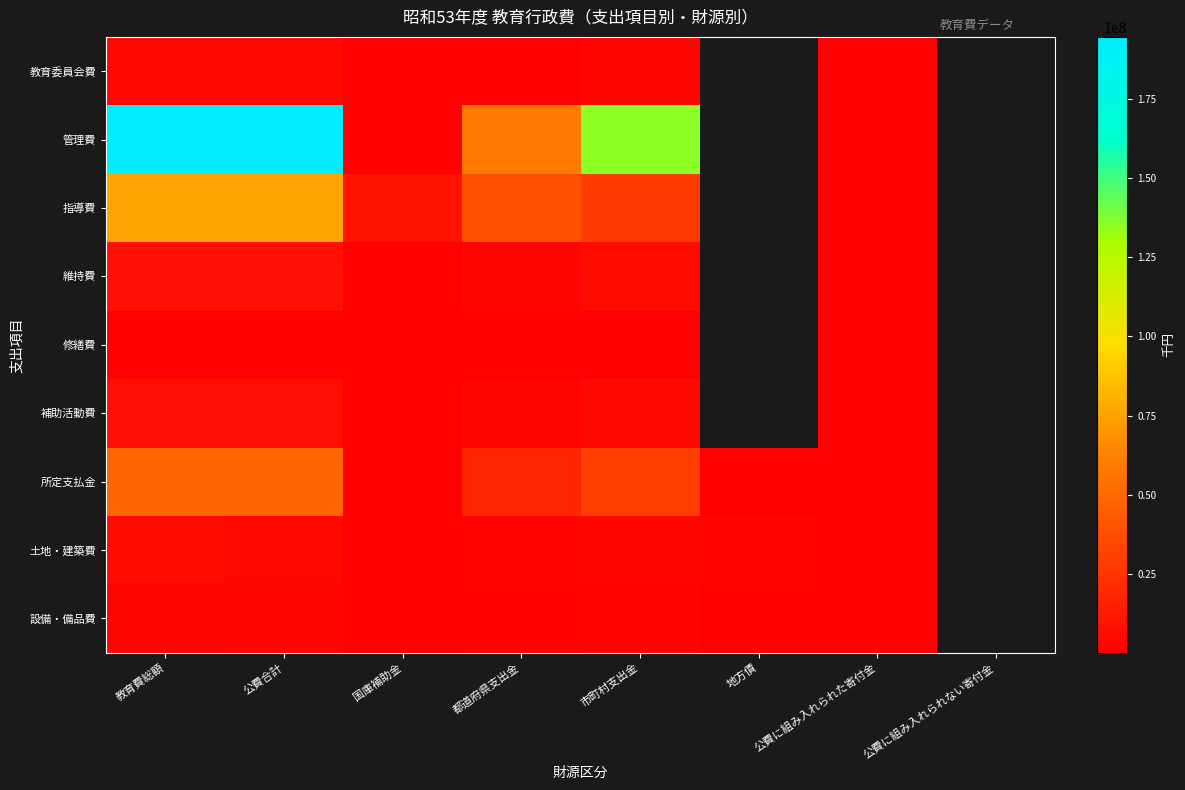

At which category does the chart reach its minimum across all series?

国庫補助金